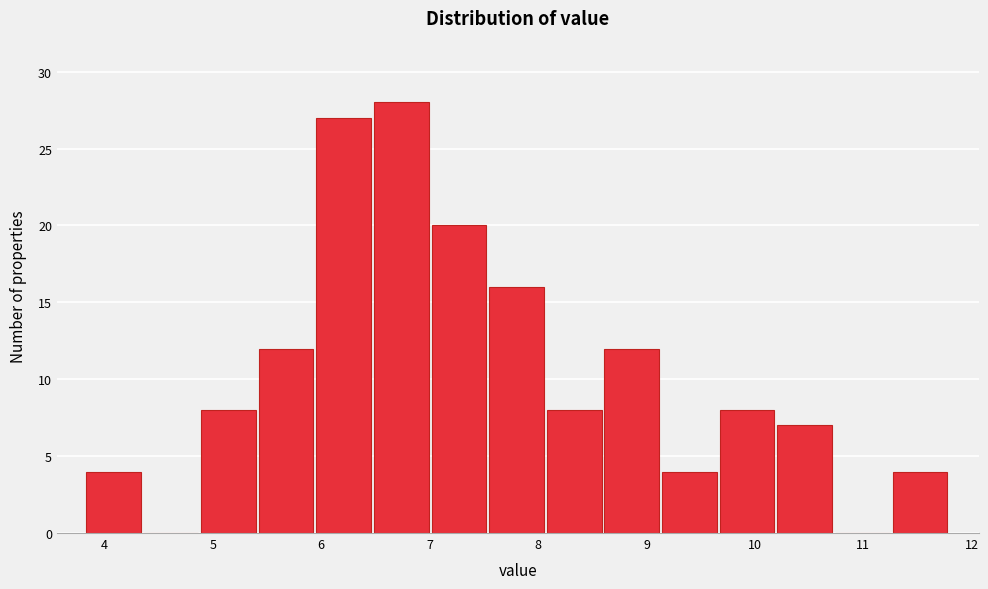

How tall is the bar that spans 8.6 to 9.1 on the x-axis? Neither the bar edges nor the heights are printed on the chart, so give them approximately, as read against the axes.

12